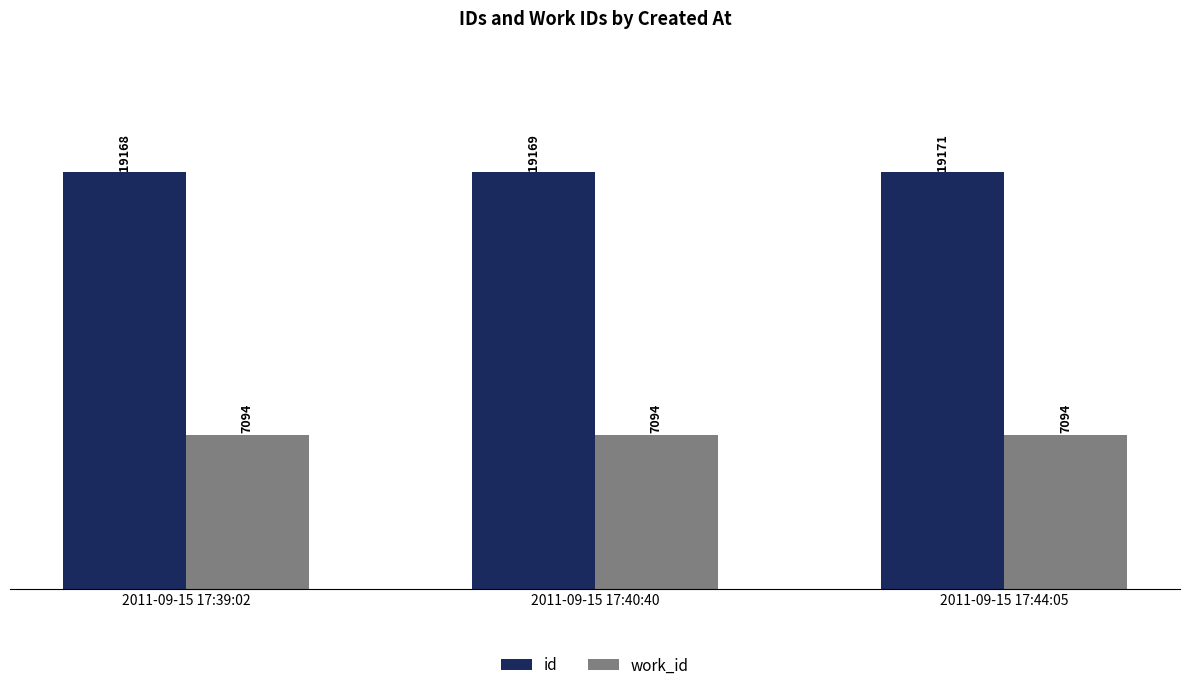

What is the approximate value of work_id at 2011-09-15 17:39:02?

7094